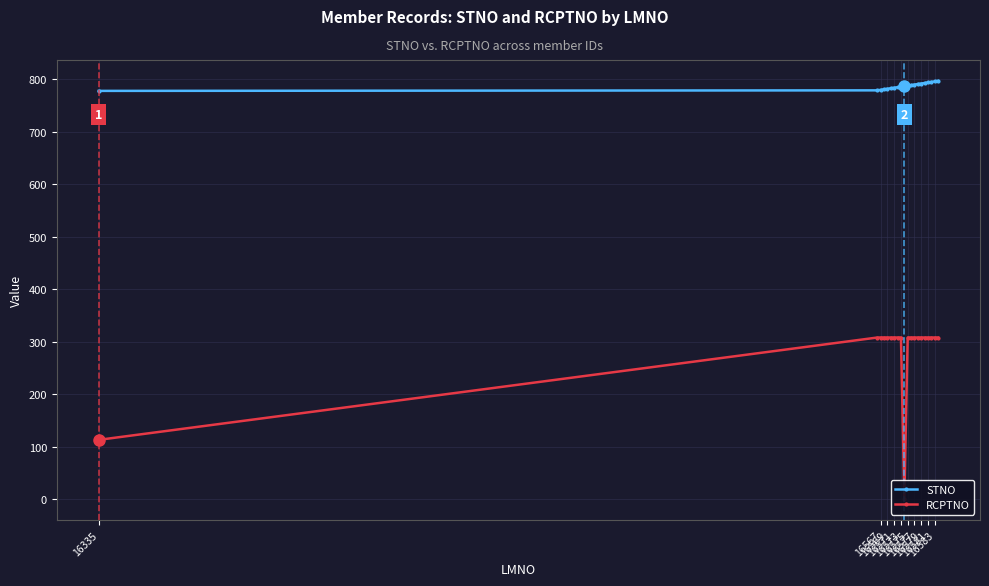

How many series are shown in this chart?

2